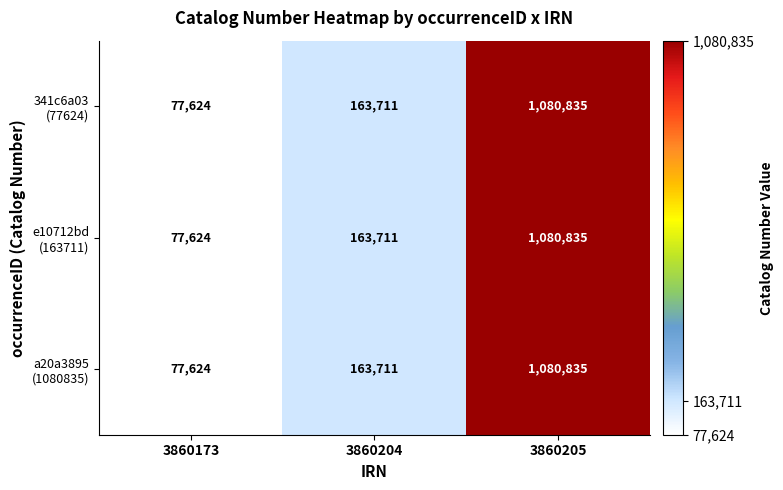

What is the total value across all series at 3860173?

232872